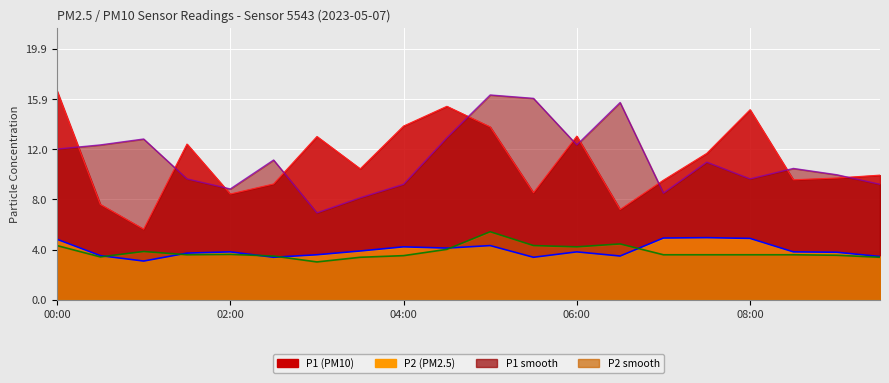

What are all the series names shown in the legend?

P1, P2, P1_smooth, P2_smooth